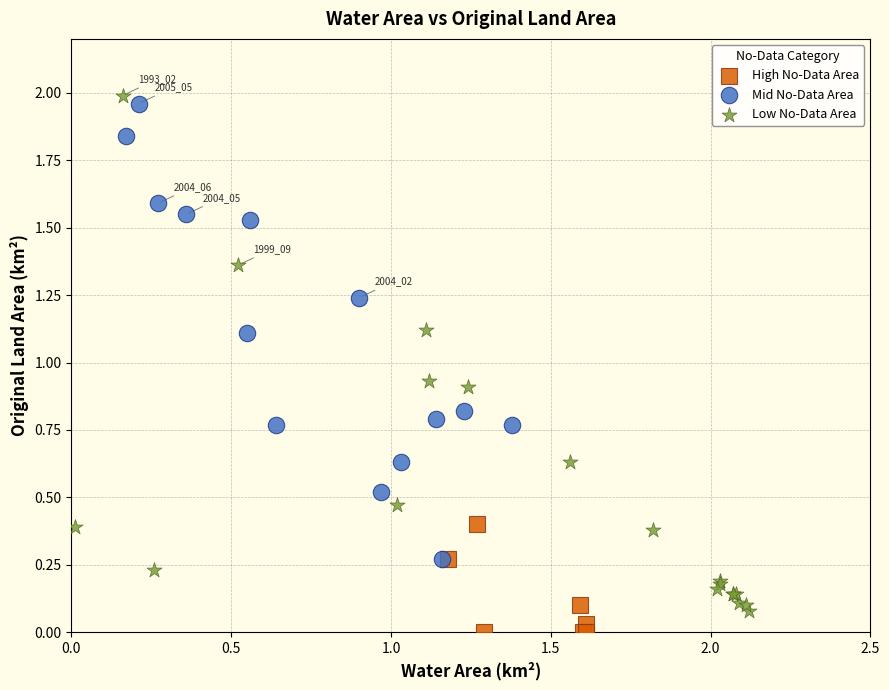

Which series has the largest Y range (max minus min)?

Low No-Data Area